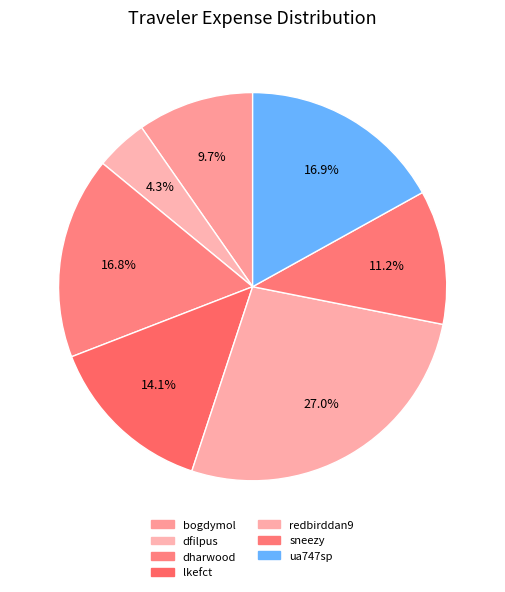

Which slice is the largest?

redbirddan9